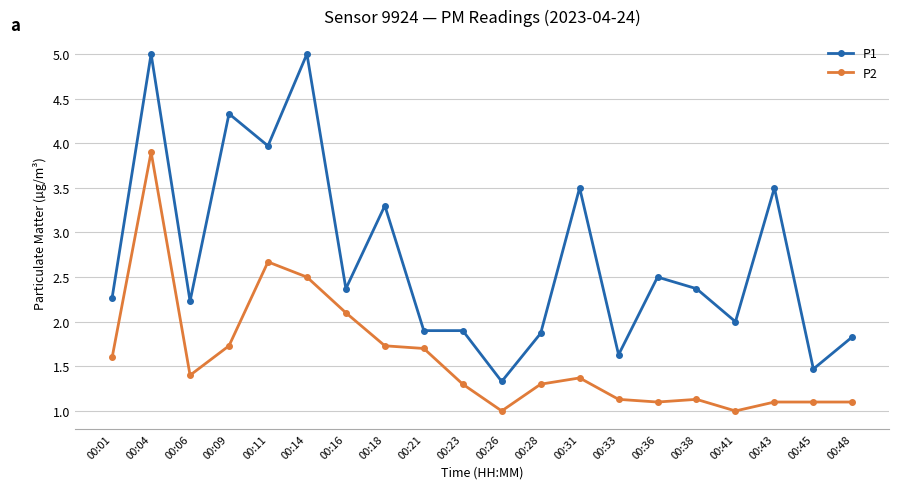

True or false: P2 and P1 cross at least once.

False